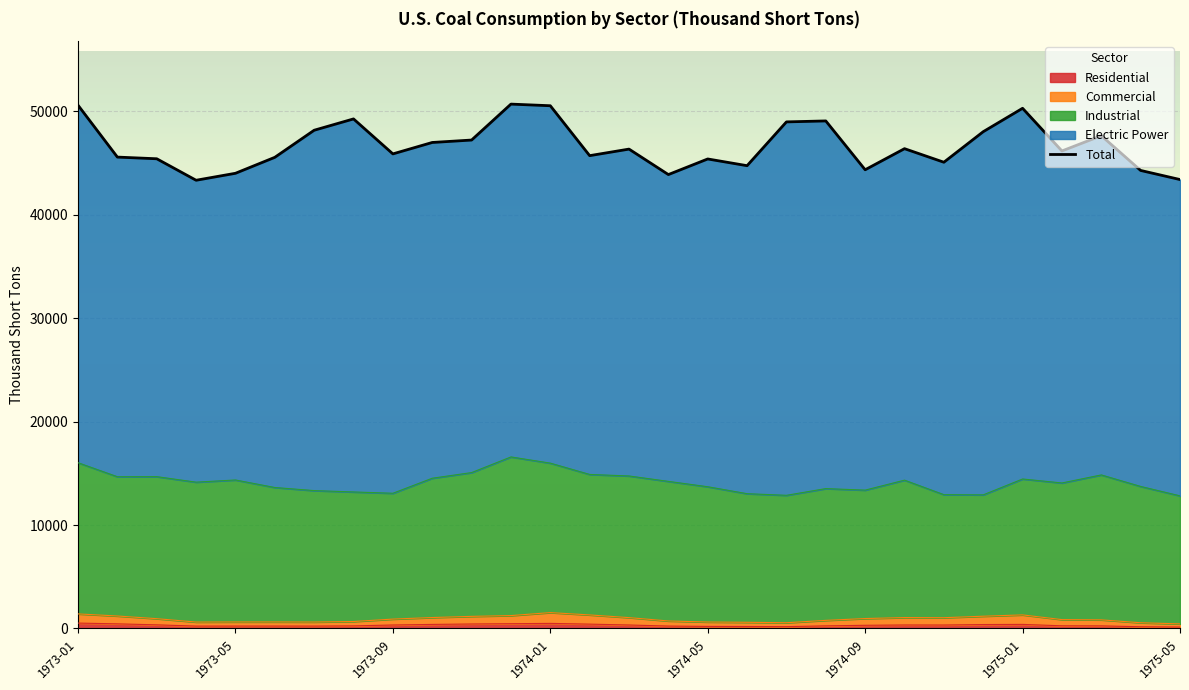

What is the maximum value shown in the chart?

50686.6